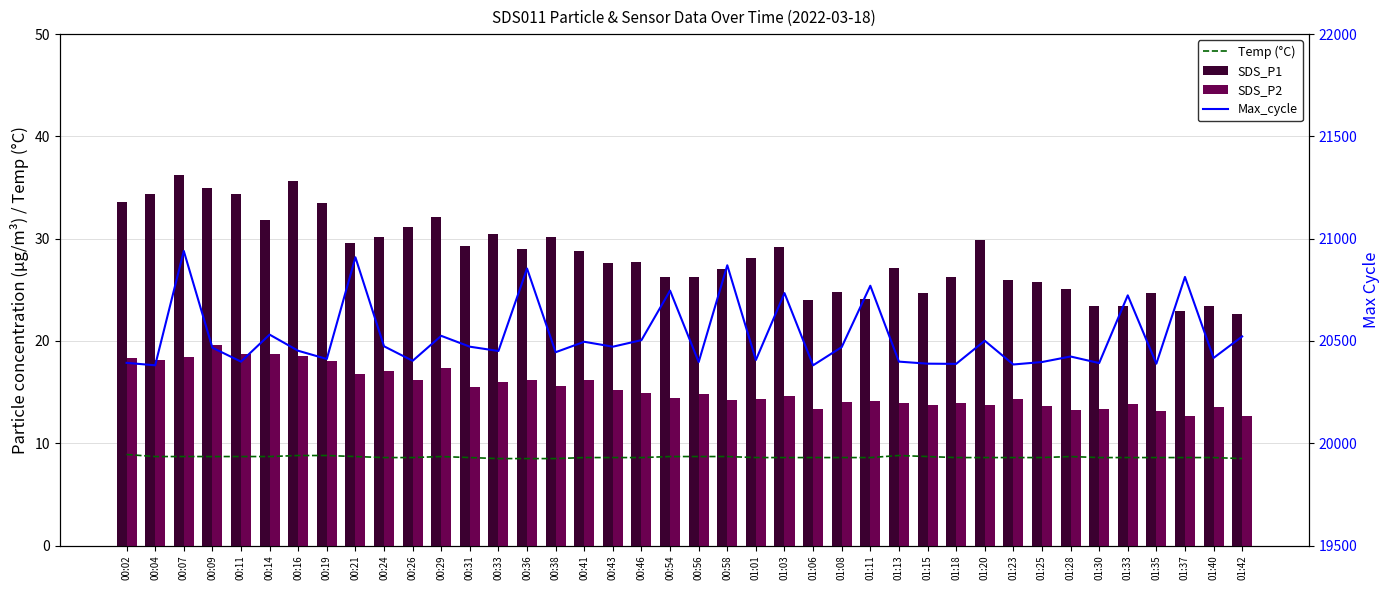

What is the difference between the highest and lowest values at 00:11?

20390.3